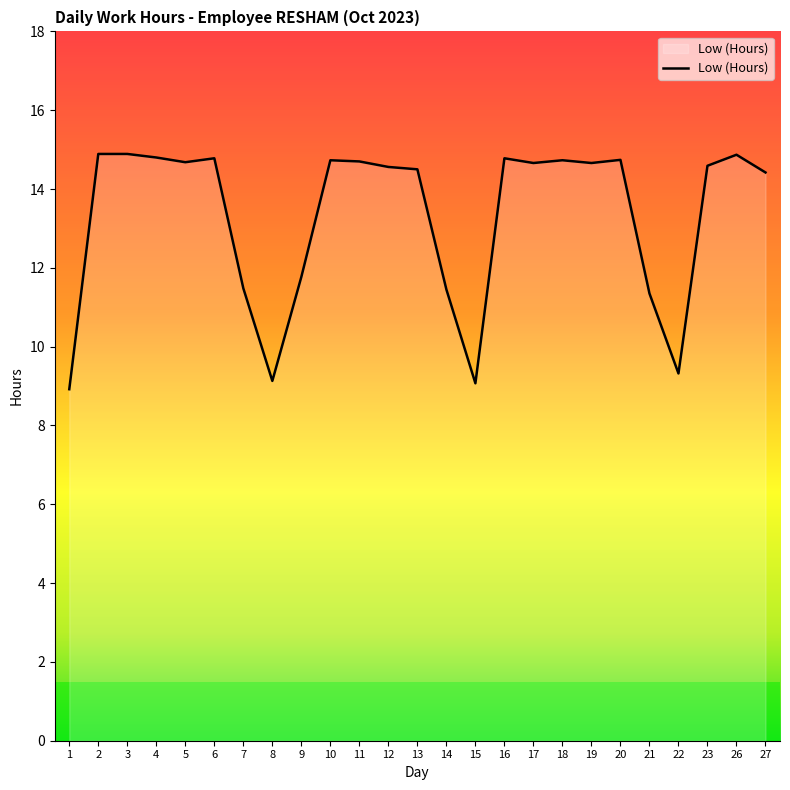

Approximately how many times larger is the value at 17 compared to 12?

1.0